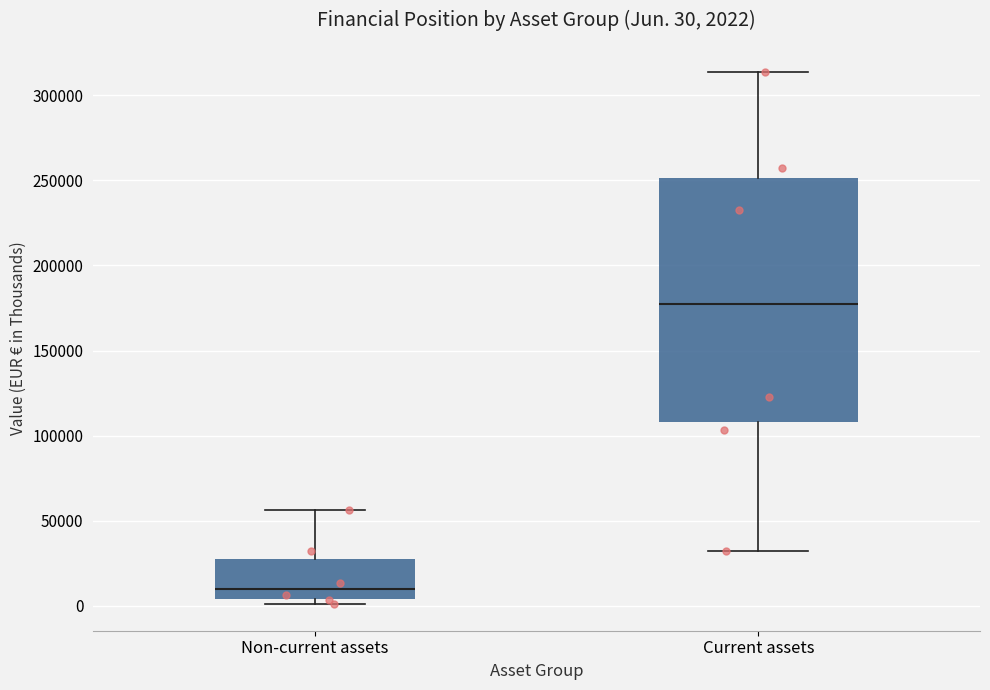

Which box has the highest median line?

Current assets